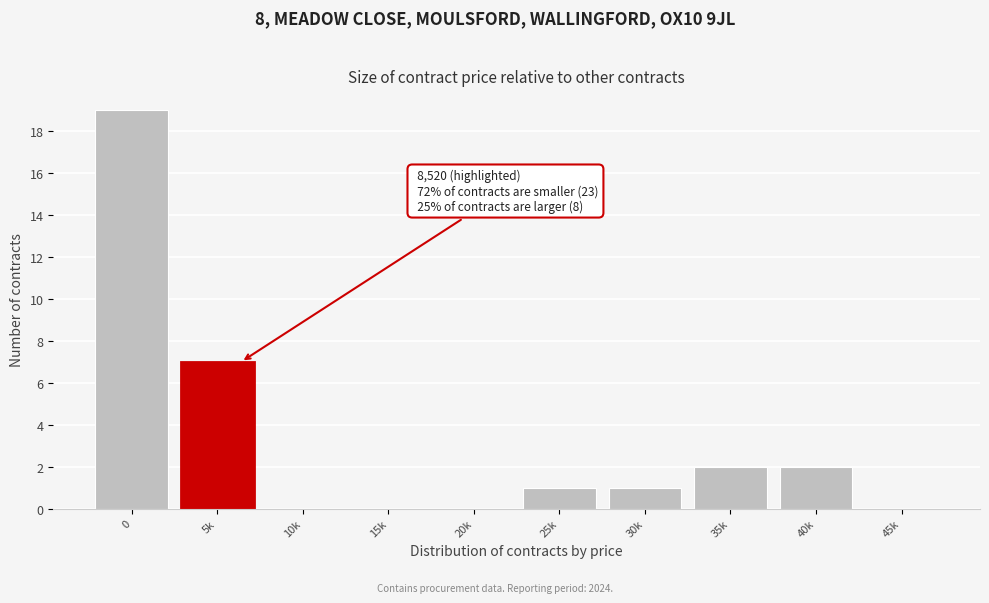

Reading right to left, transcribe all the data shown in this chart.

45k=0	40k=2	35k=2	30k=1	25k=1	20k=0	15k=0	10k=0	5k=7	0=19